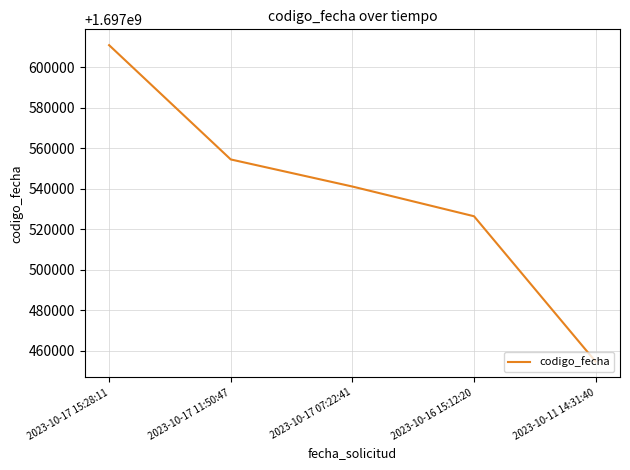

How many lines are shown in the chart?

1